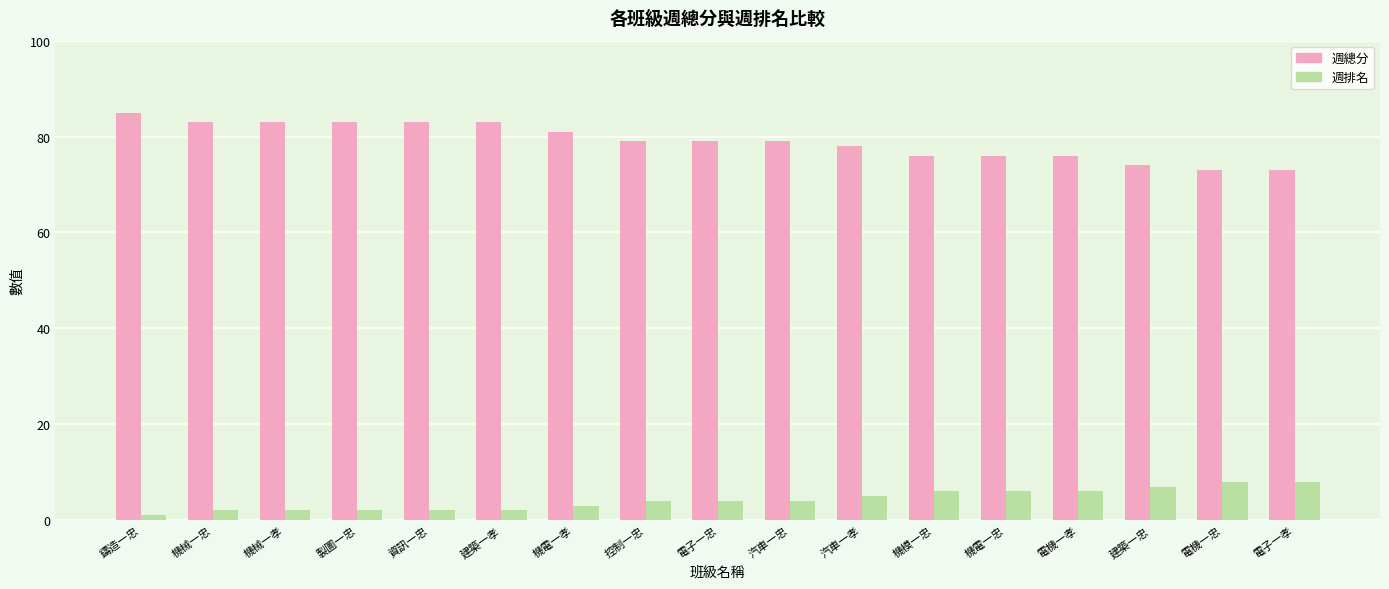

What is the difference between the maximum and minimum values in the 週總分 series?

12